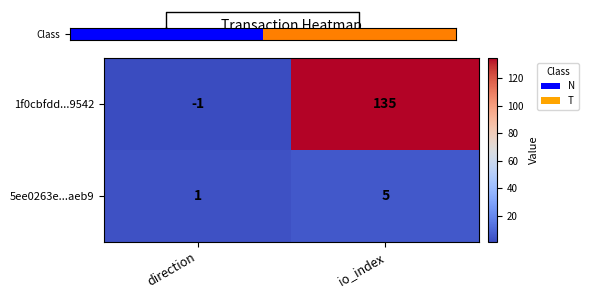

How many distinct data groups are displayed?

2